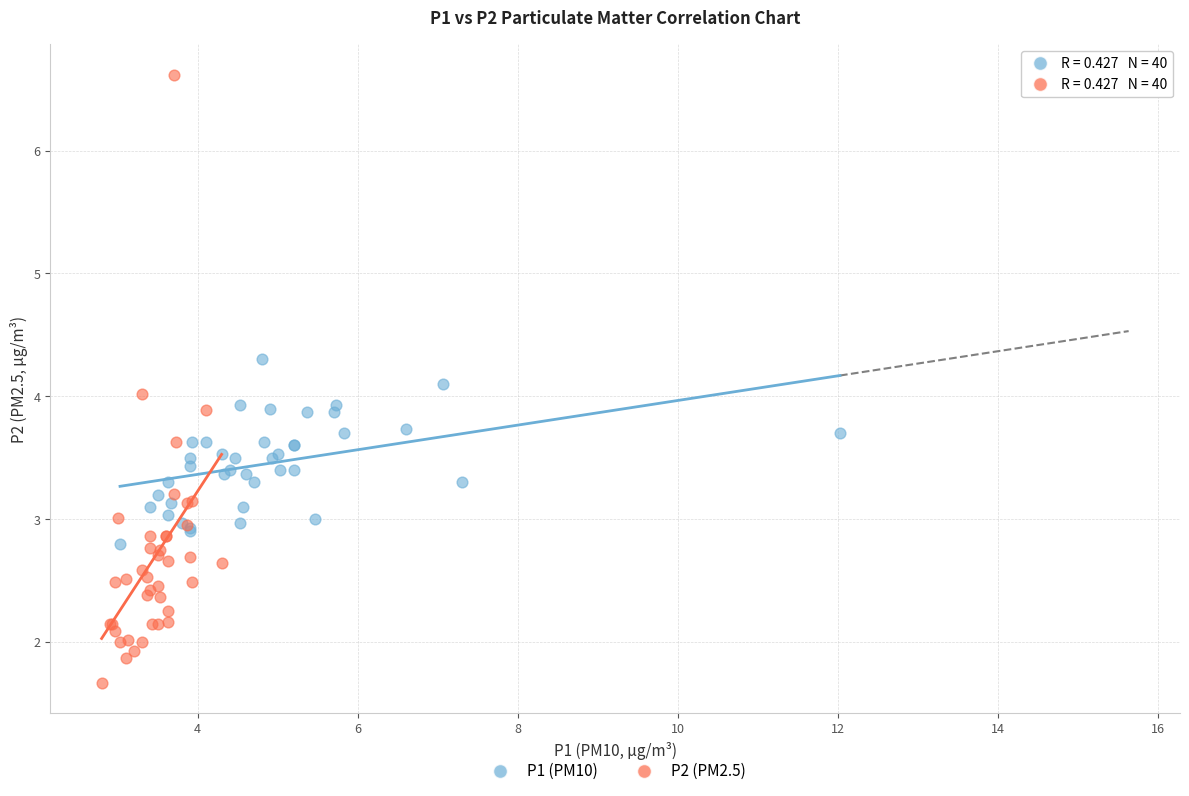

Which series reaches the maximum Y coordinate?

P2 (PM2.5)